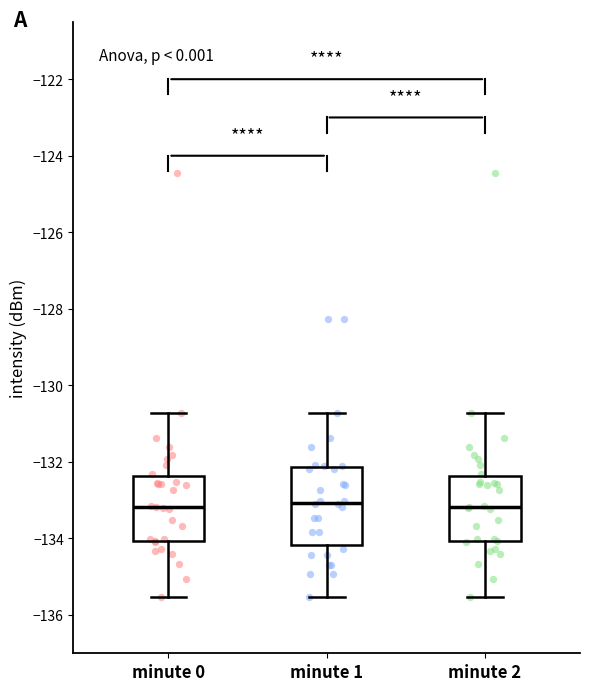

Reading left to right, transcribe this box plot: for each box, give where its median line is, the range the box spans, and where its two whiskers end, as read against the y-axis. The values are not printed on the chart, so give them approximately, as read against the axis.

minute 0: median -133.2, box -134.0 to -132.4, whiskers -135.6 to -130.8
minute 1: median -133.0, box -134.2 to -132.2, whiskers -135.6 to -130.8
minute 2: median -133.2, box -134.0 to -132.4, whiskers -135.6 to -130.8